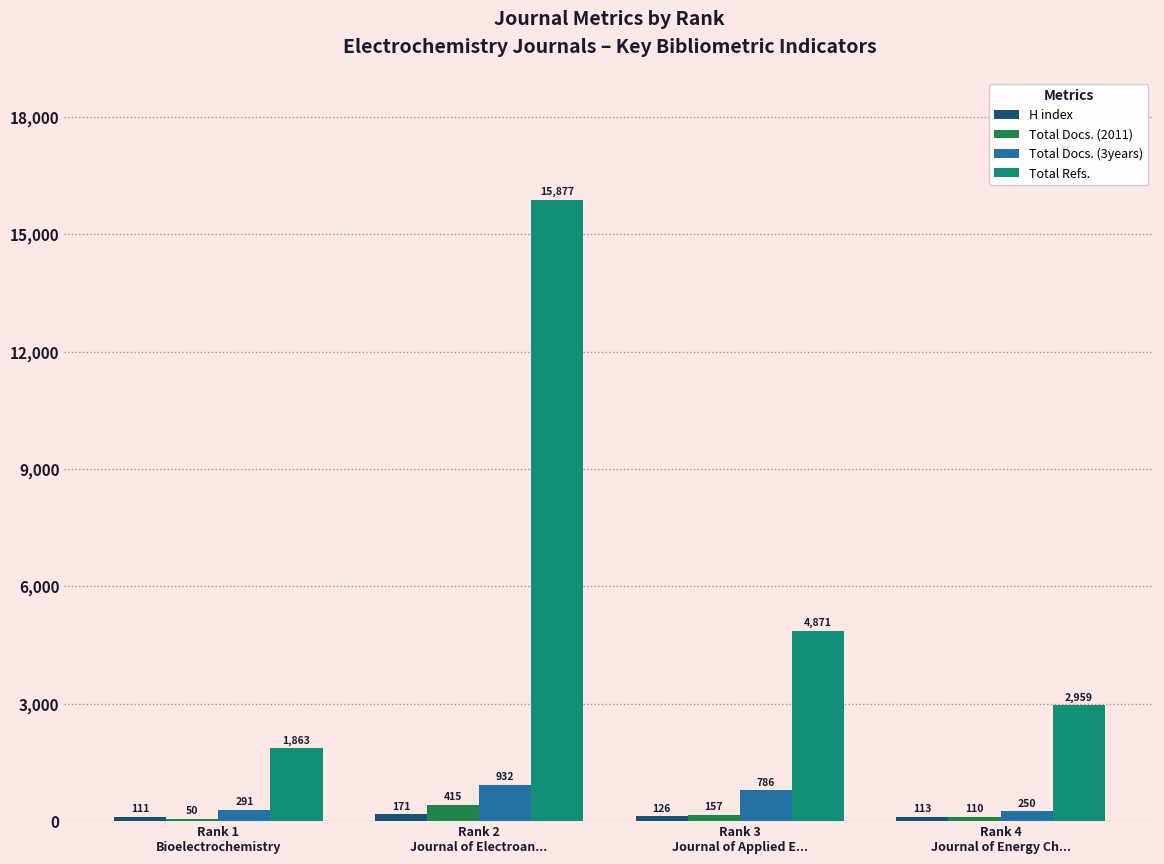

What is the maximum value shown in the chart?

15877